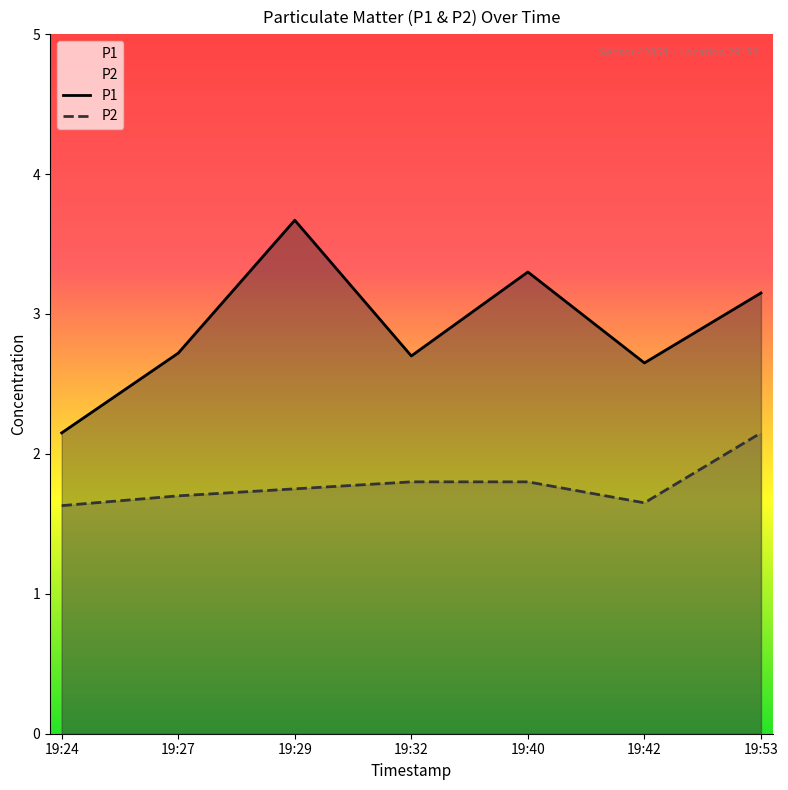

Rank the series by their maximum value, from lowest to highest.

P2, P1